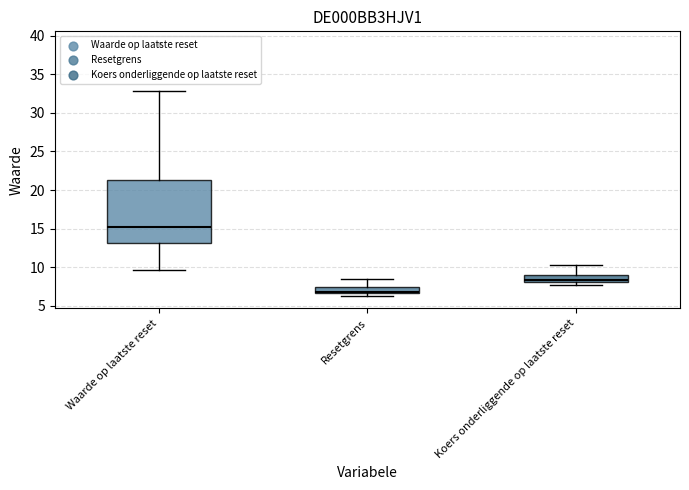

Where does the median line of the box for Waarde op laatste reset sit on the y-axis? The values are not printed on the chart, so give them approximately, as read against the axis.

15.5